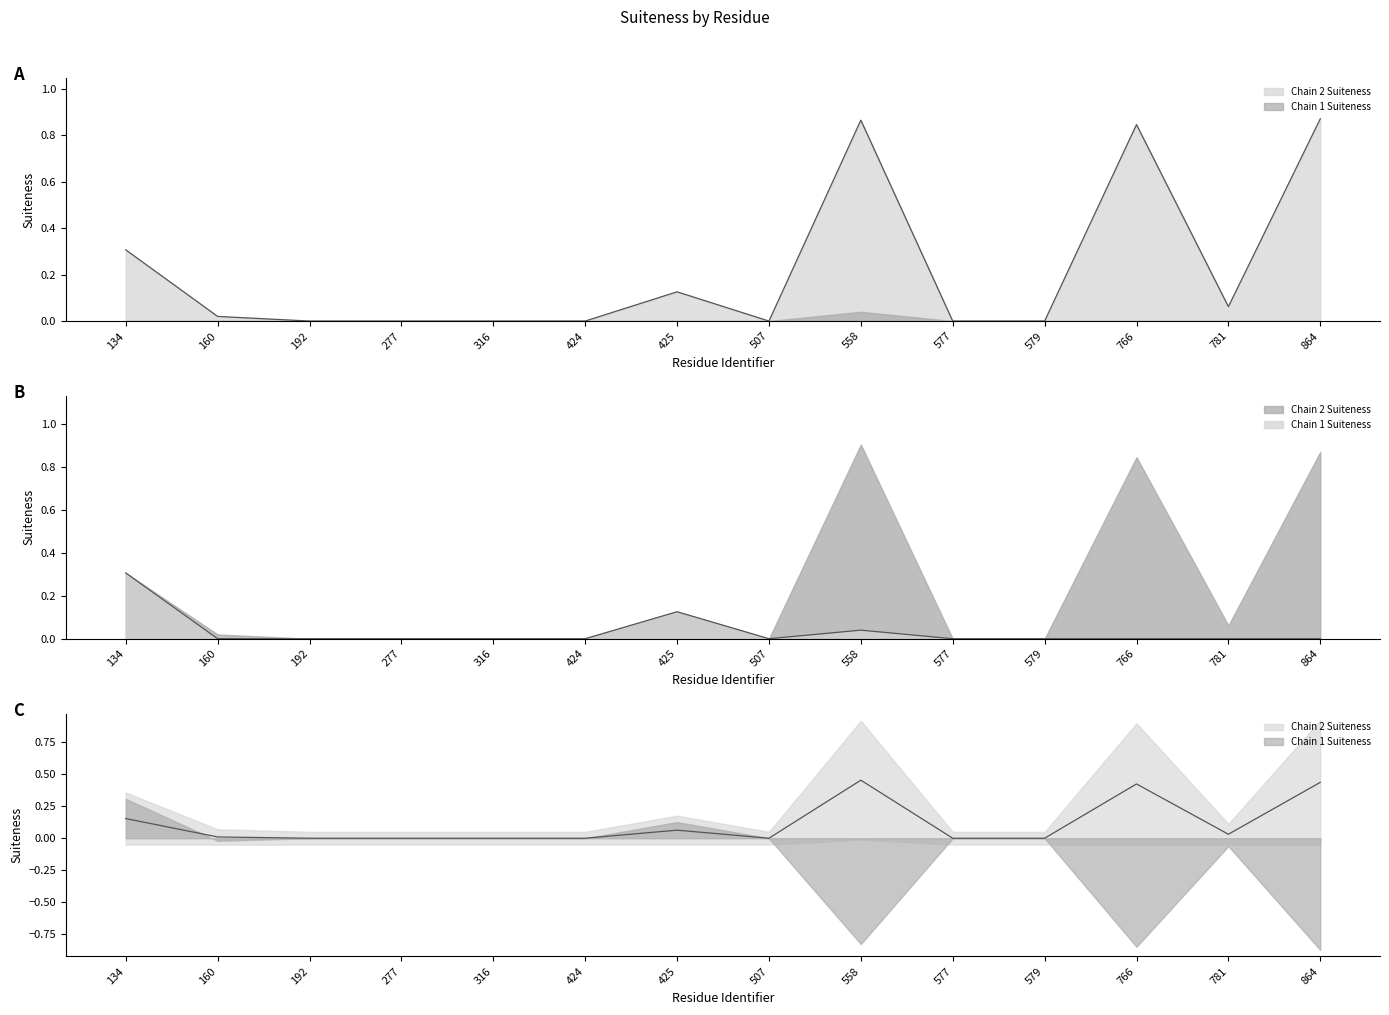

Does the chart have visible grid lines?

No